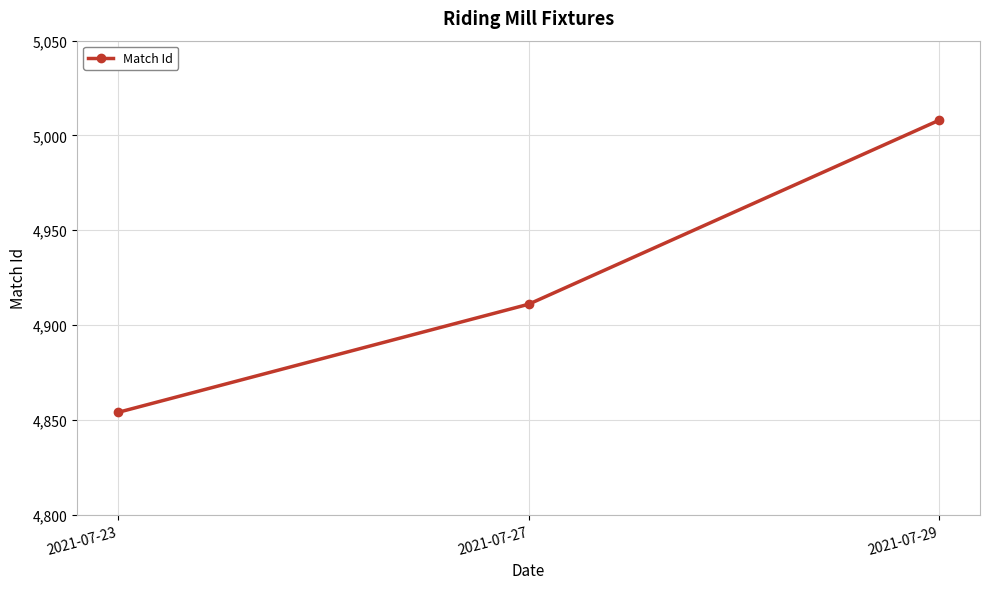

What is the maximum value shown in the chart?

5008